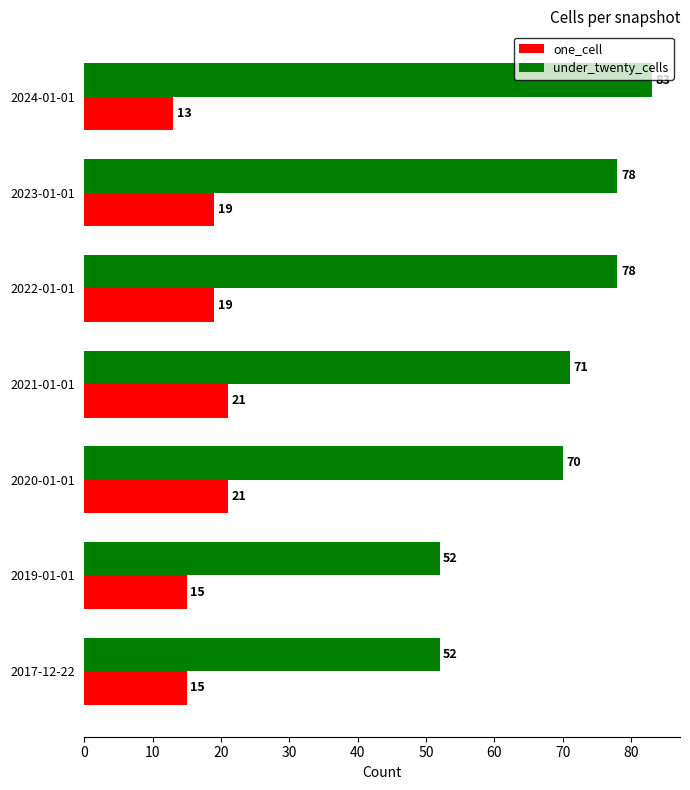

What is the minimum value for one_cell?

13